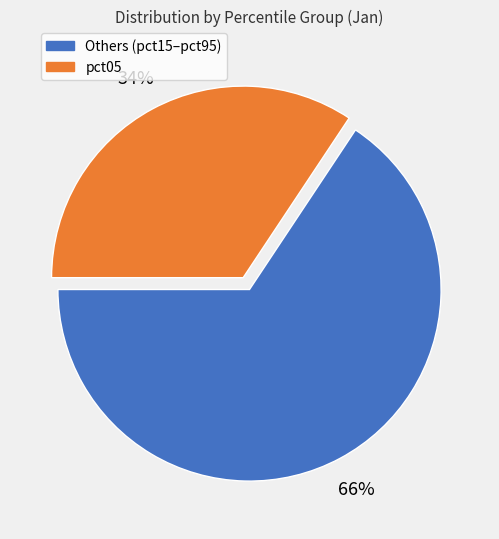

What is the largest slice in the pie chart?

Others (pct15–pct95)